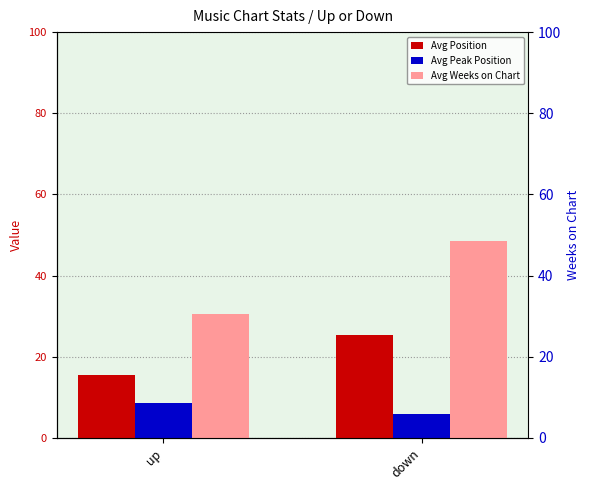

Reading right to left, list all the values displayed in this chart.

Avg Position: down=25.4	up=15.6
Avg Peak Position: down=5.9	up=8.6
Avg Weeks on Chart: down=48.6	up=30.6